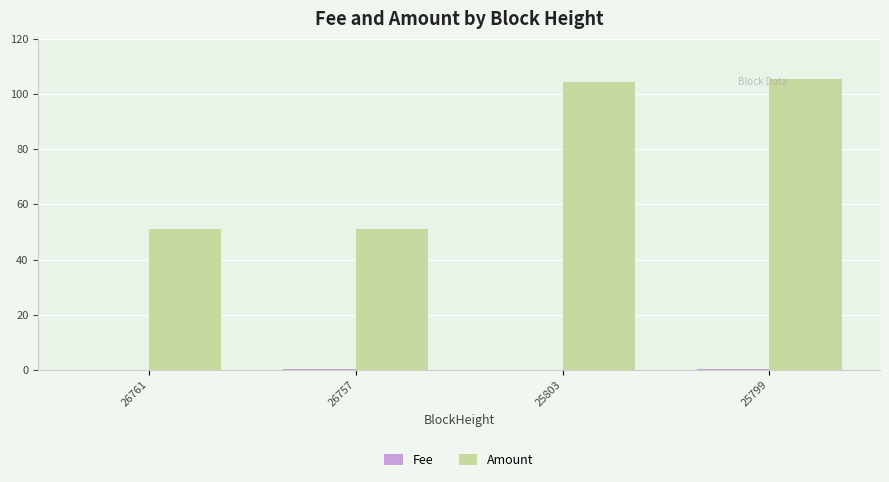

What is the maximum value shown in the chart?

105.5